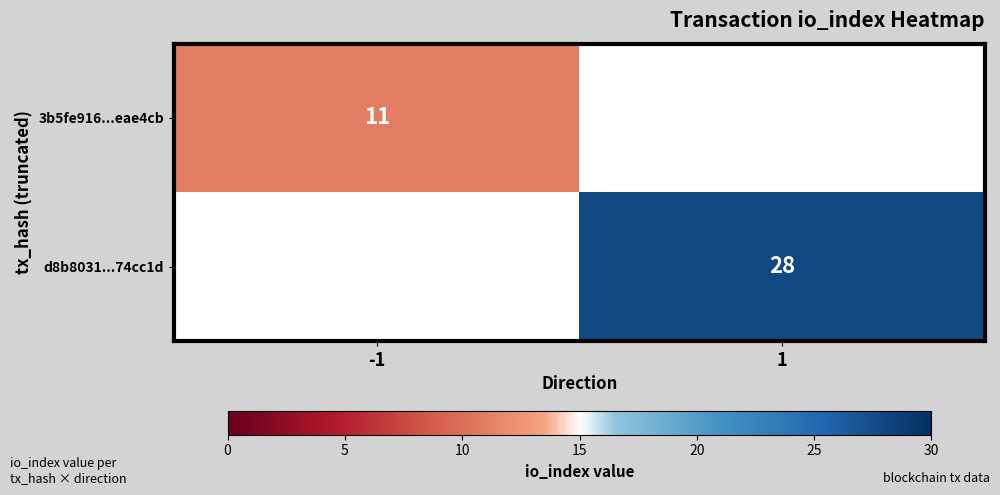

At how many categories does at least one series exceed 23?

1